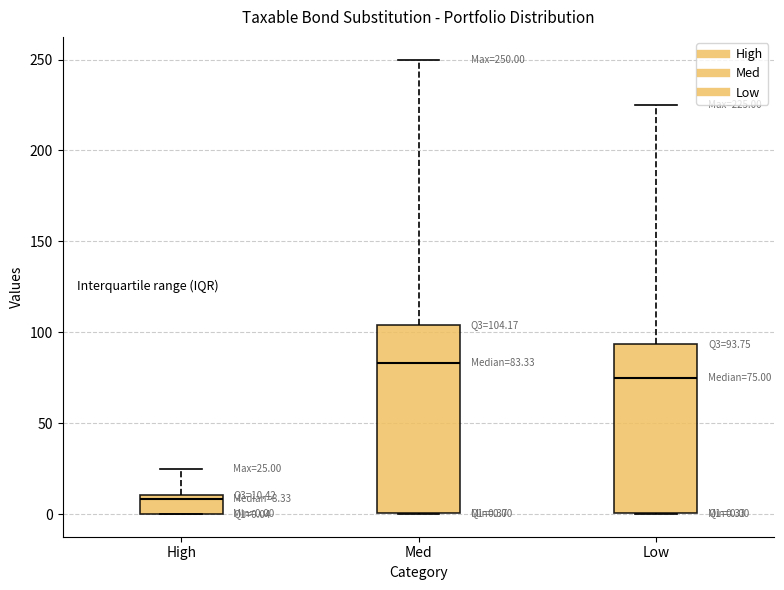

Which box is the tallest, from its lower edge to its upper edge?

Med